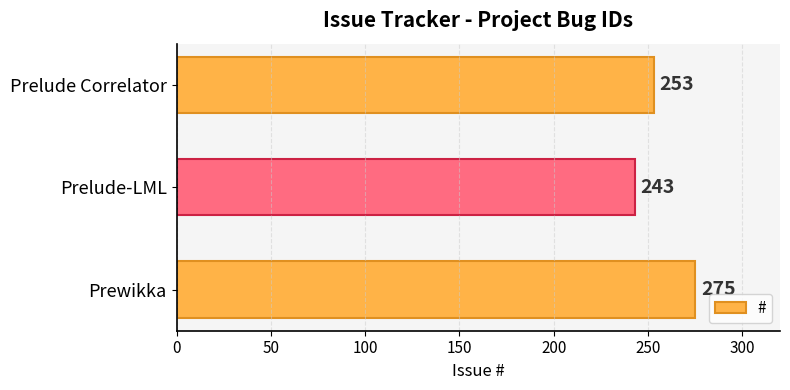

Count the values in the range 243 to 275.

3